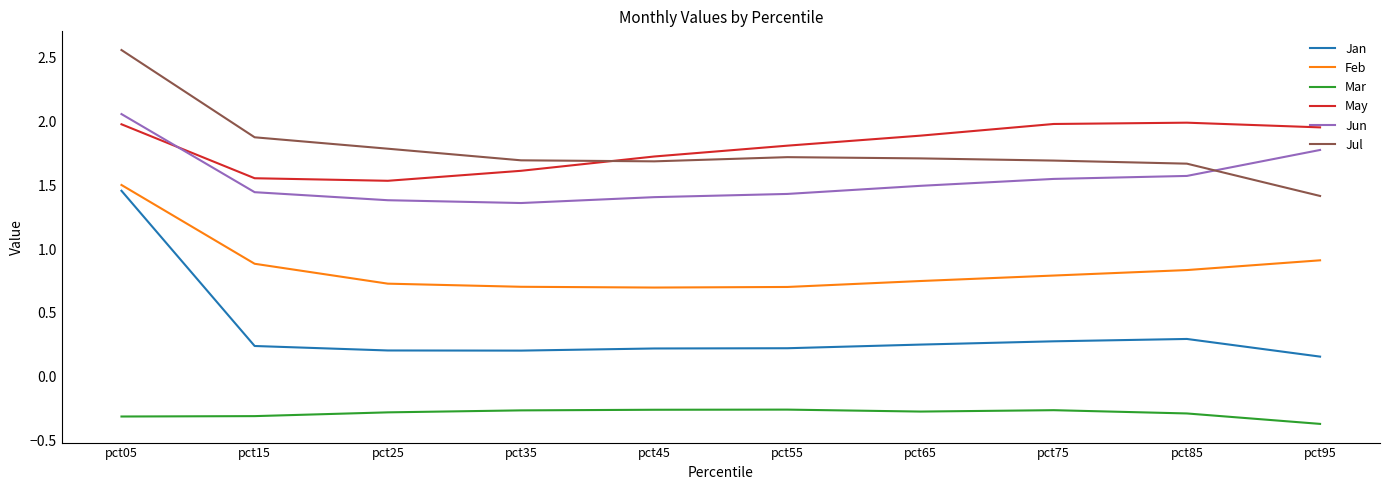

At which label is Jul closest to 1?

pct95